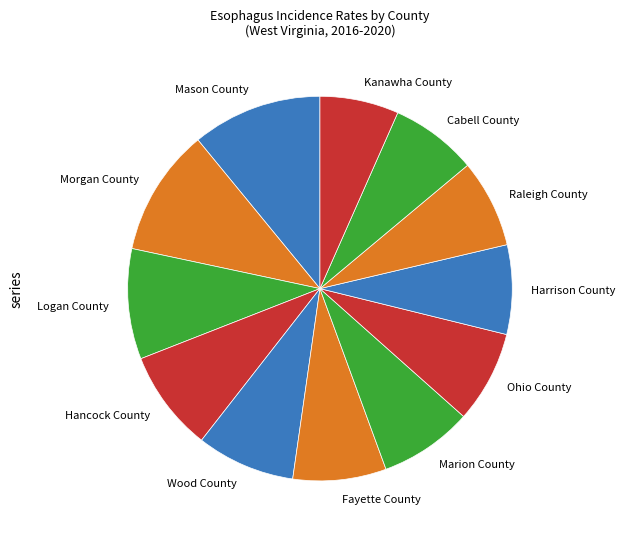

Combined, do Hancock County and Morgan County account for over 50%?

No